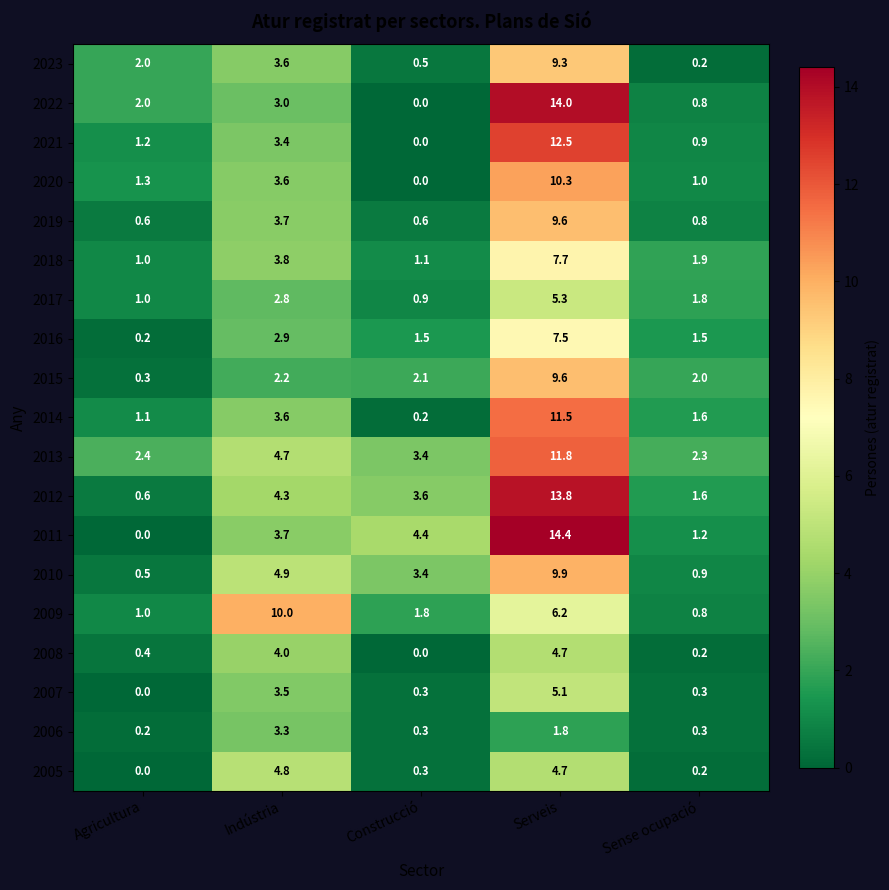

What is the difference between the second highest and minimum values in the 2021 series?

3.4